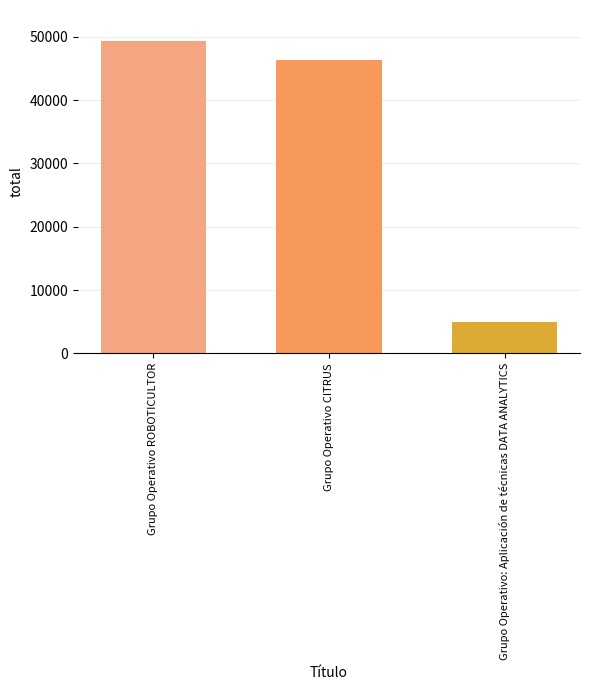

How many series are shown in this chart?

1